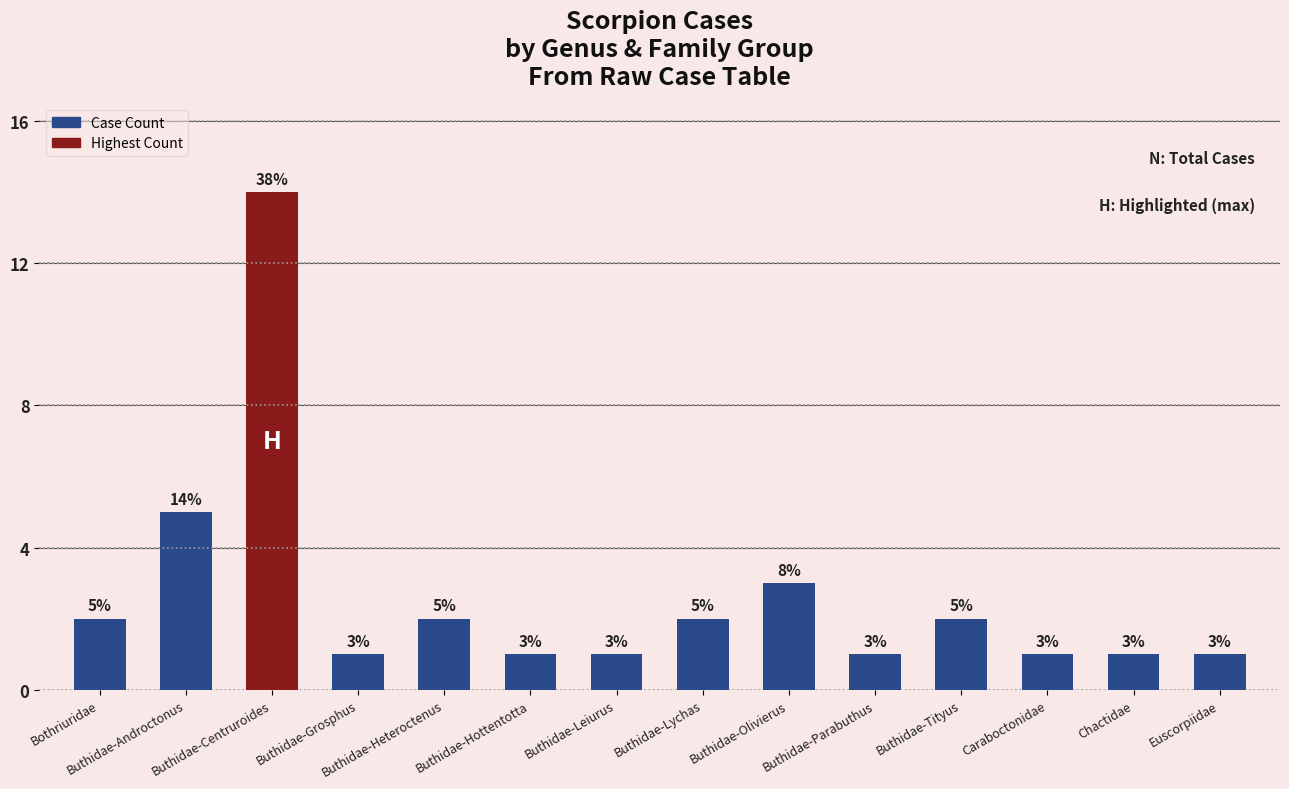

The chart shows a value of 2 at Buthidae-Lychas. True or false?

True